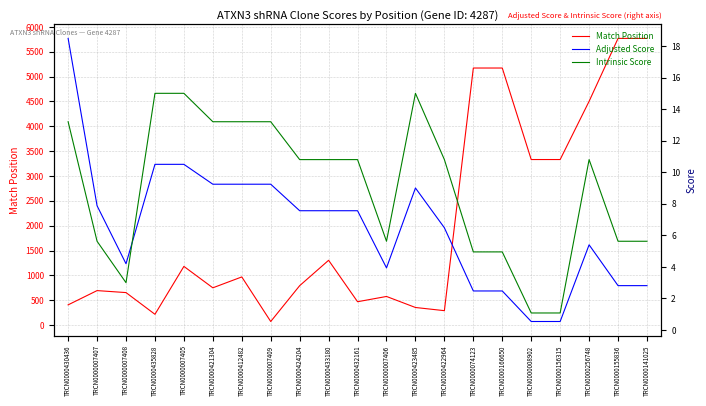

At which label does Adjusted Score first exceed 7?

TRCN0000430436